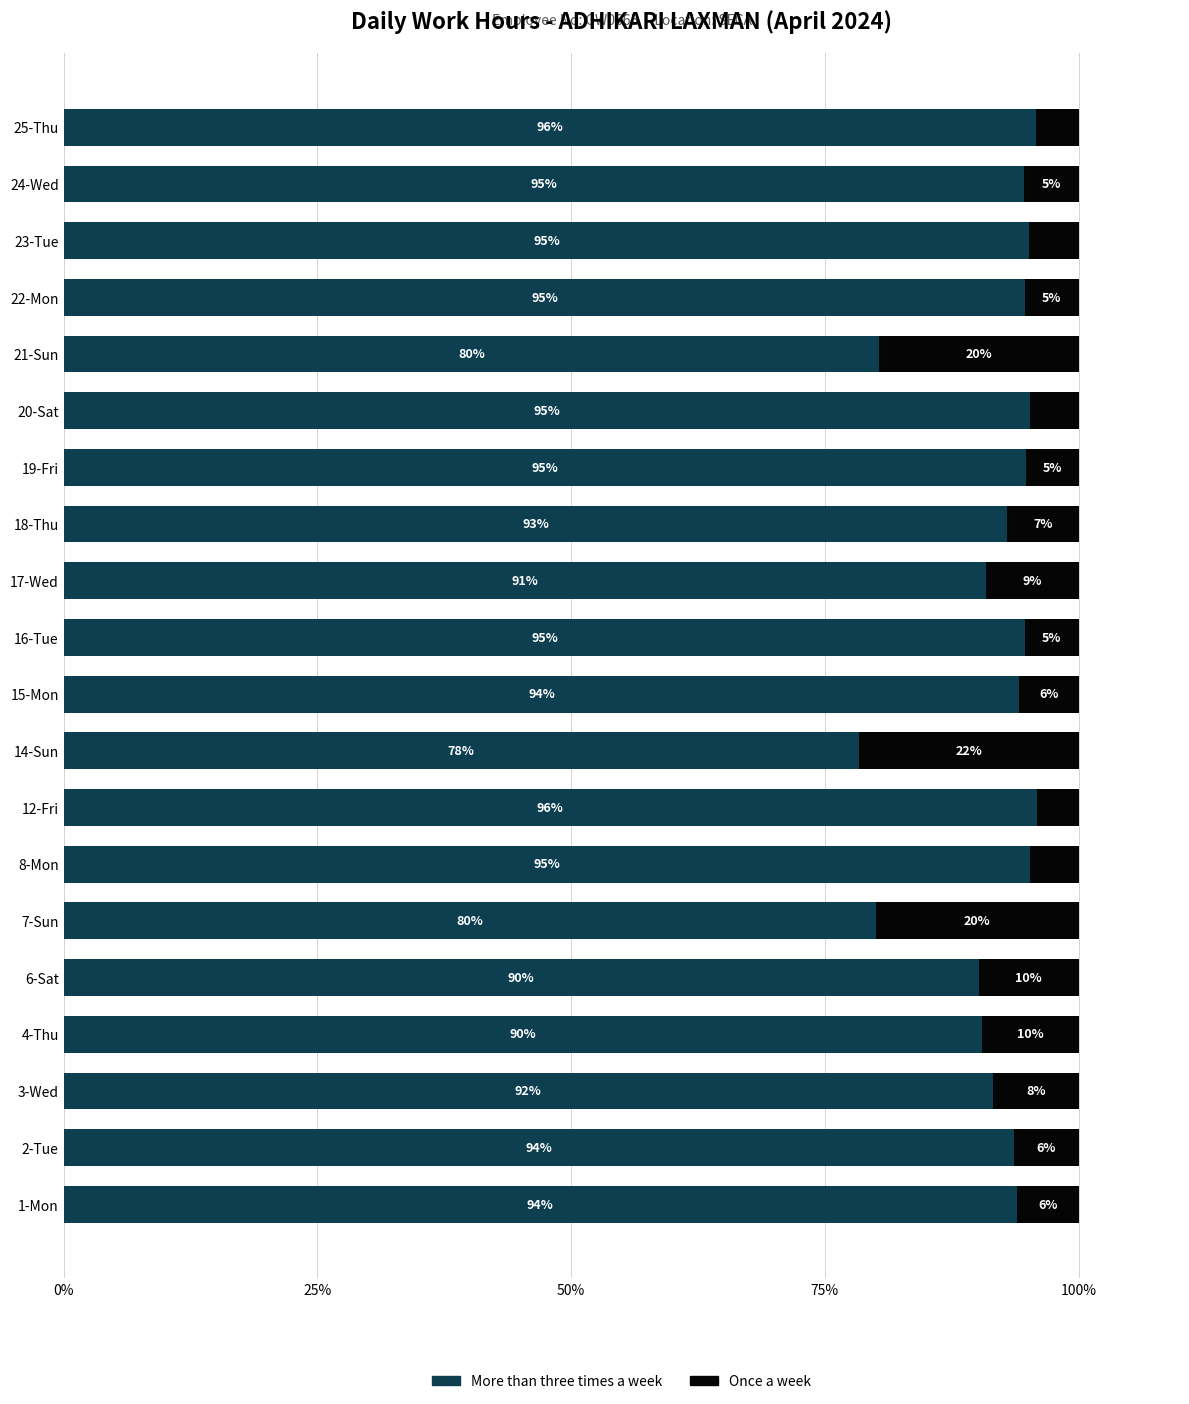

What is the total value across all series at 7-Sun?

100.0